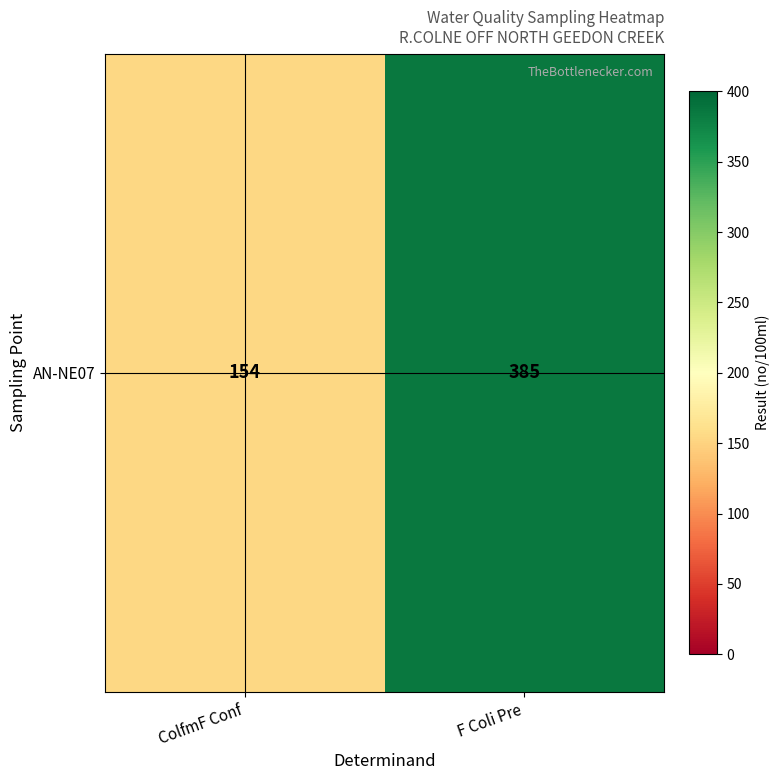

What is the greatest value displayed?

385